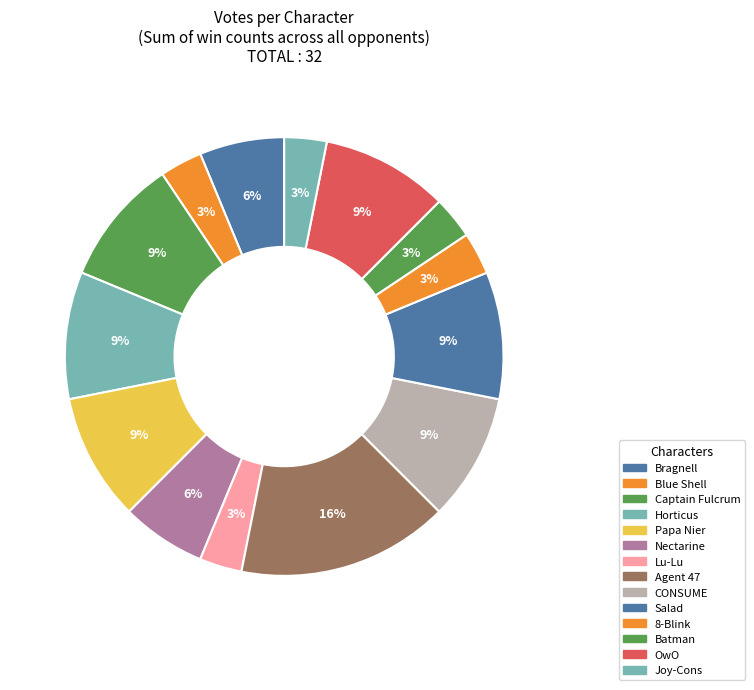

Count the number of slices in the pie.

14